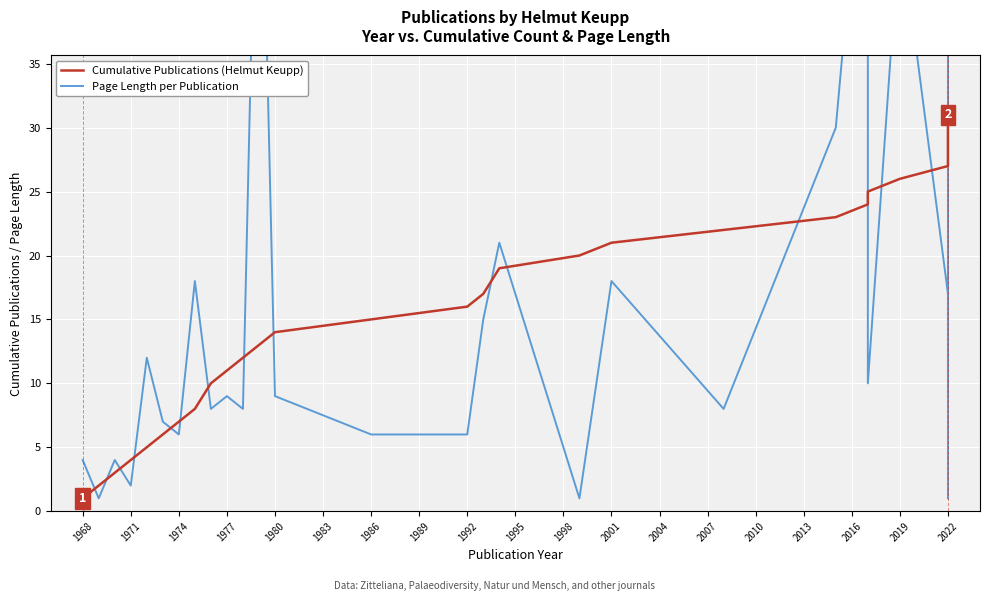

What is the difference between the second highest and minimum values in the Page Length per Publication series?

57